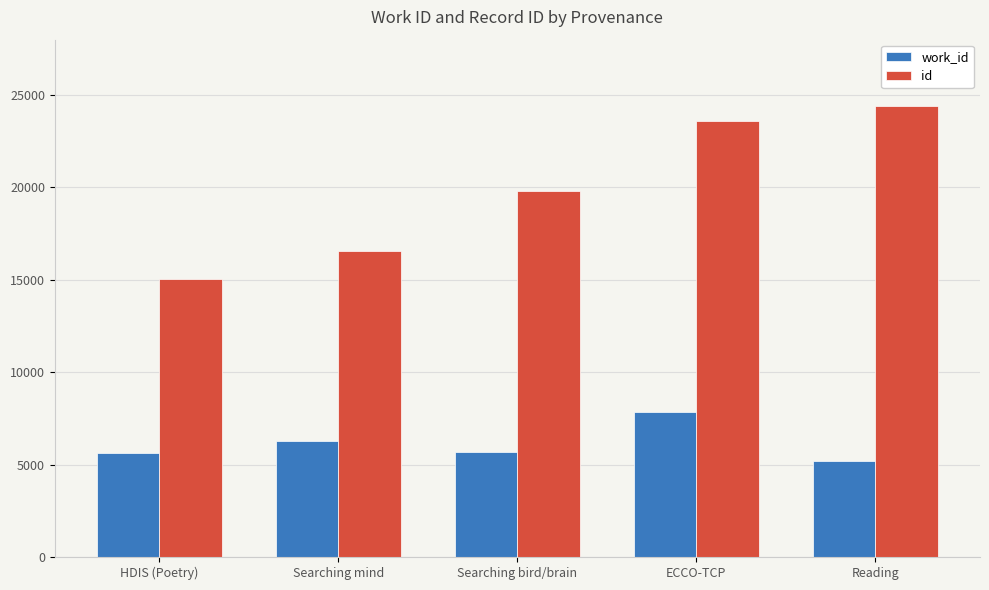

The work_id series shows 1857 at HDIS (Poetry). True or false?

False